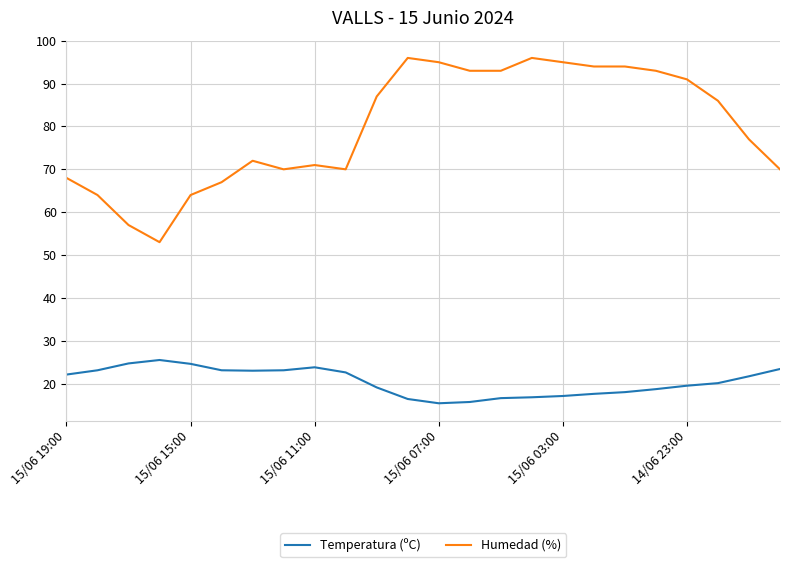

True or false: Temperatura (ºC) and Humedad (%) intersect in this chart.

False